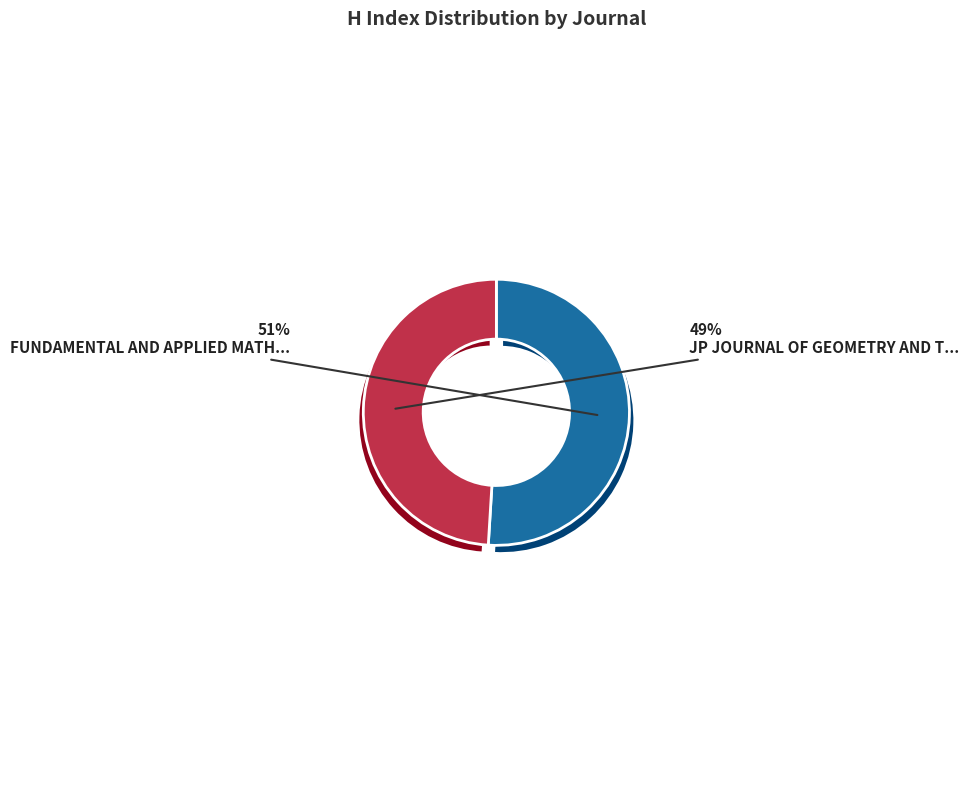

Count the number of slices in the pie.

2